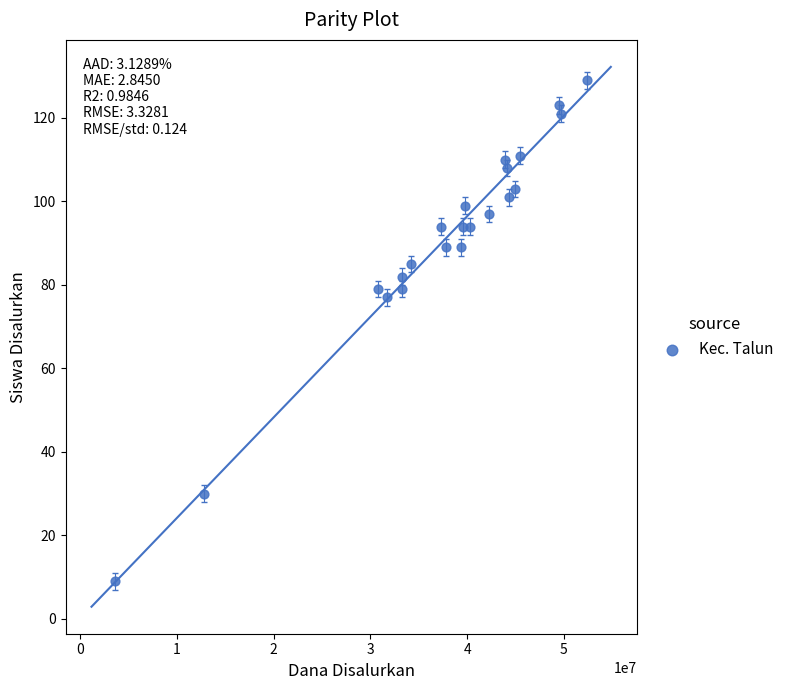

What is the range of Y values (max minus min)?

120